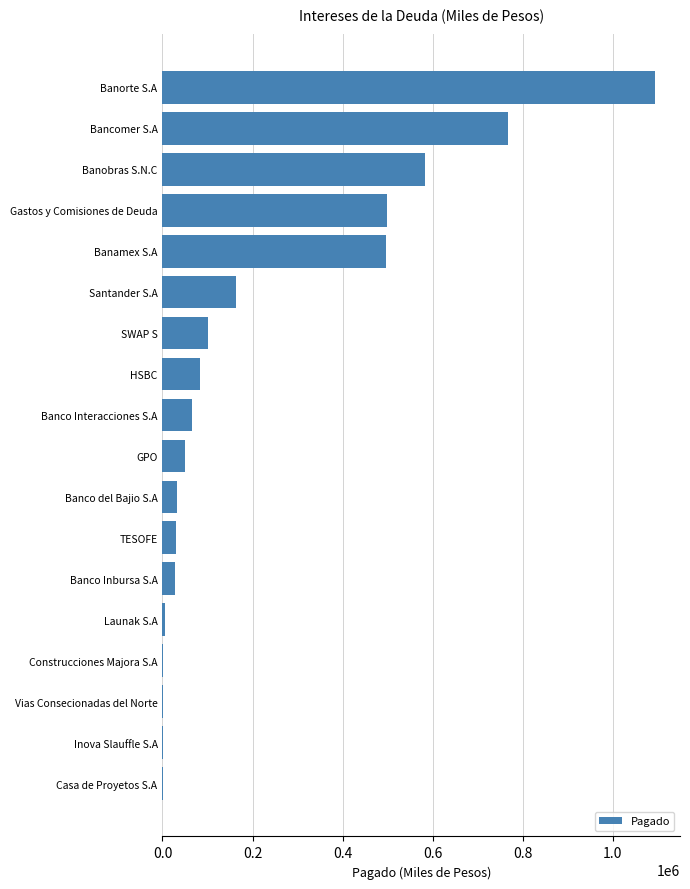

What is the sum of all values?

4005016.1